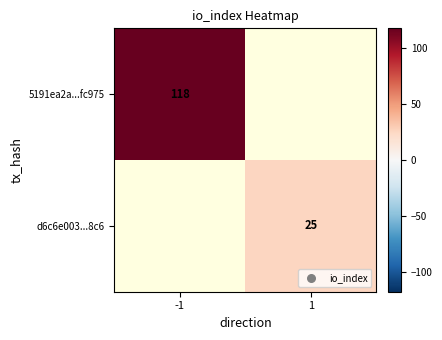

What is the smallest value displayed?

25.0